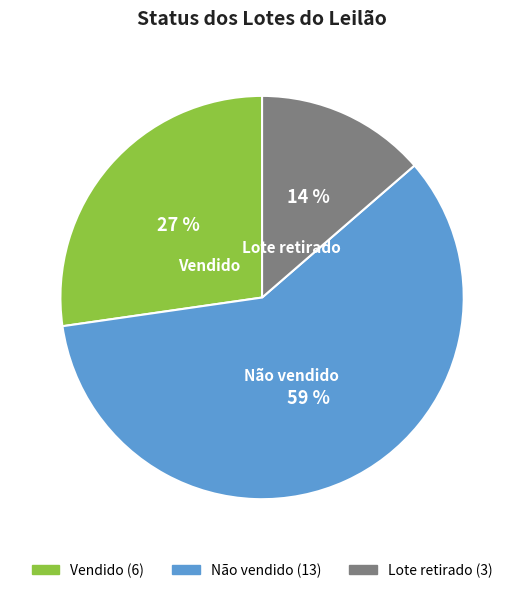

Is there any slice that represents more than half of the pie?

Yes